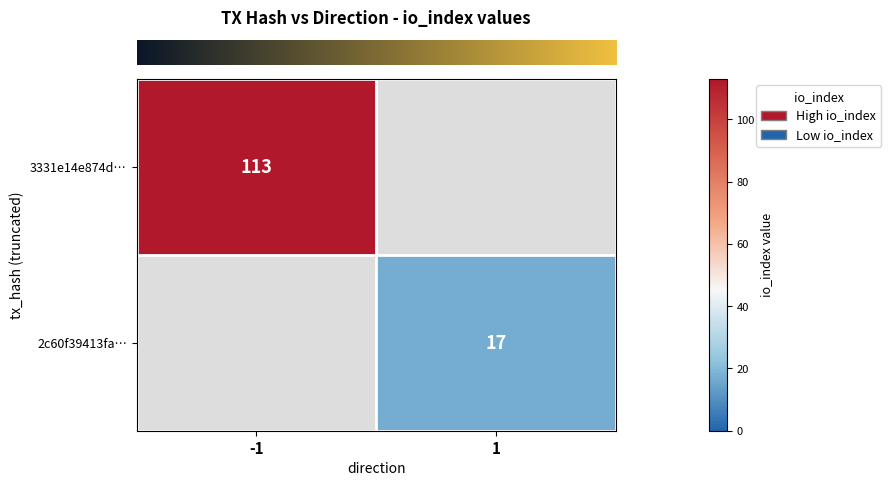

The row_1 series shows 17.0 at 1. True or false?

True